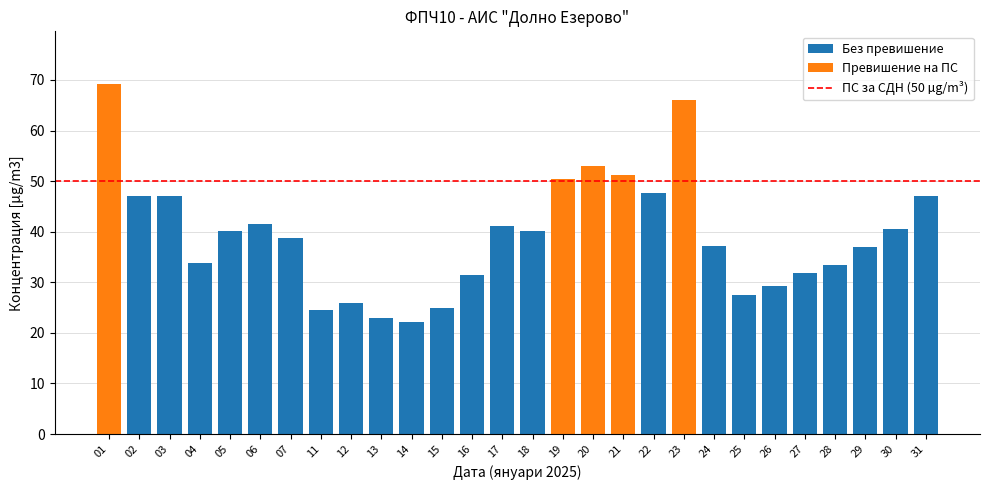

What is the average value?

39.4